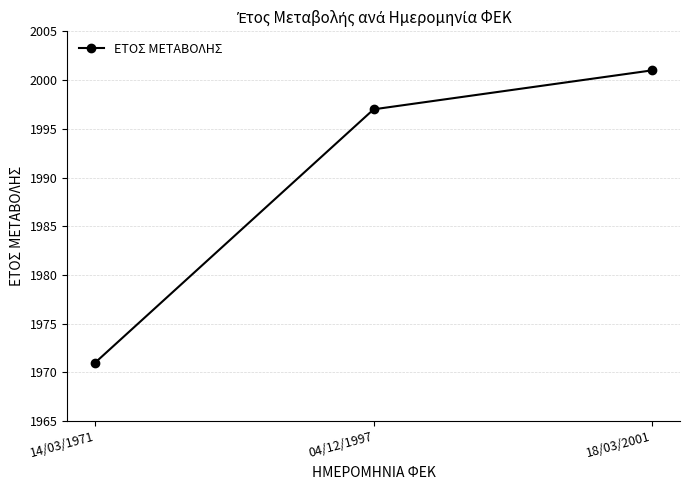

Which label corresponds to the smallest value in the chart?

14/03/1971